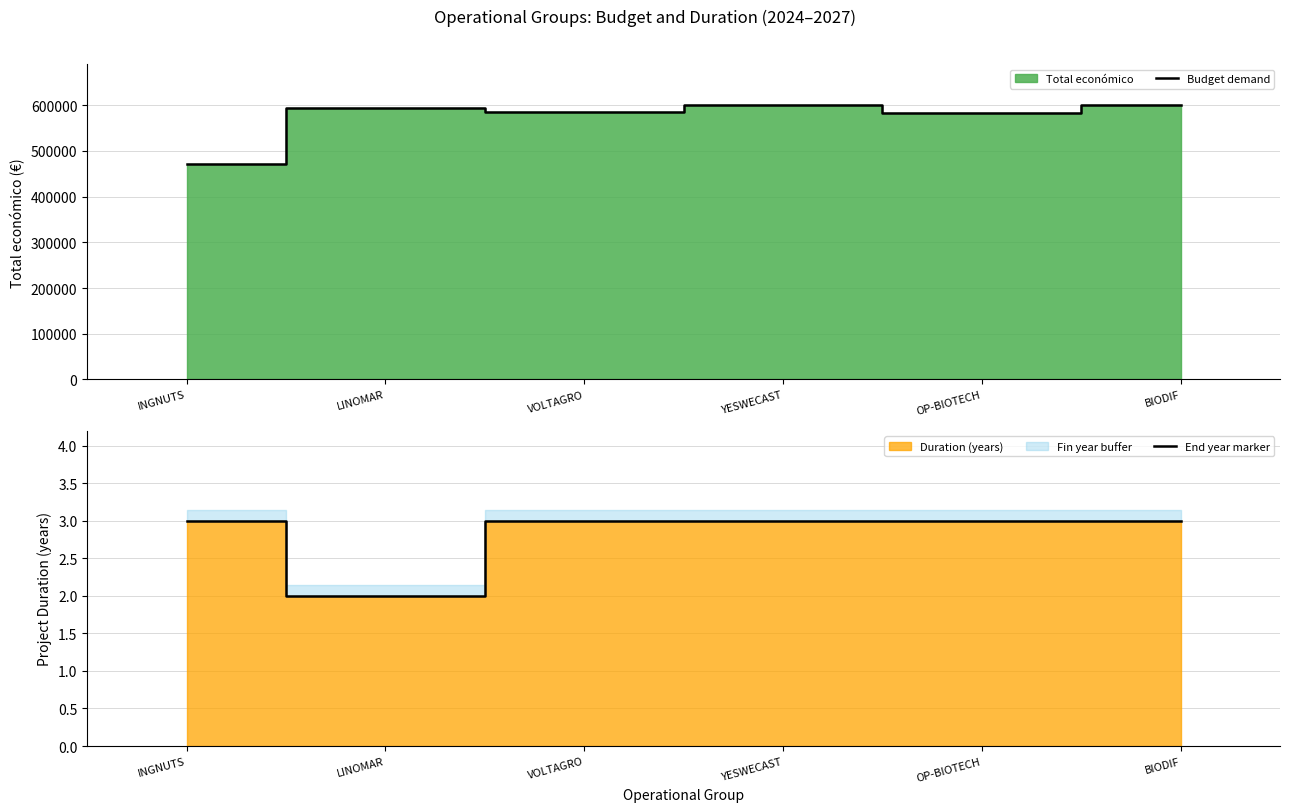

Where is the first local maximum for Budget demand?

LINOMAR